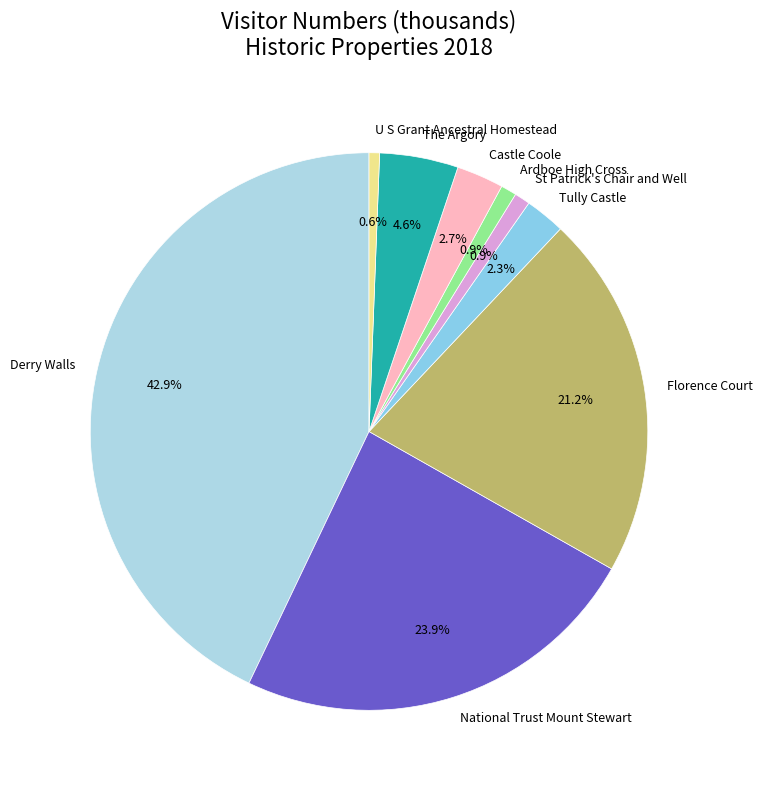

Does any single category account for the majority?

No